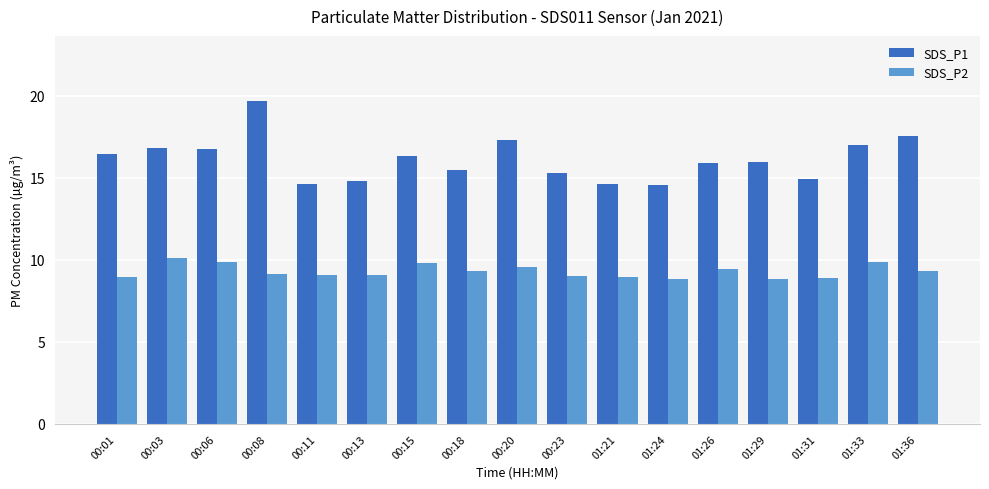

How many categories are shown in the chart?

17